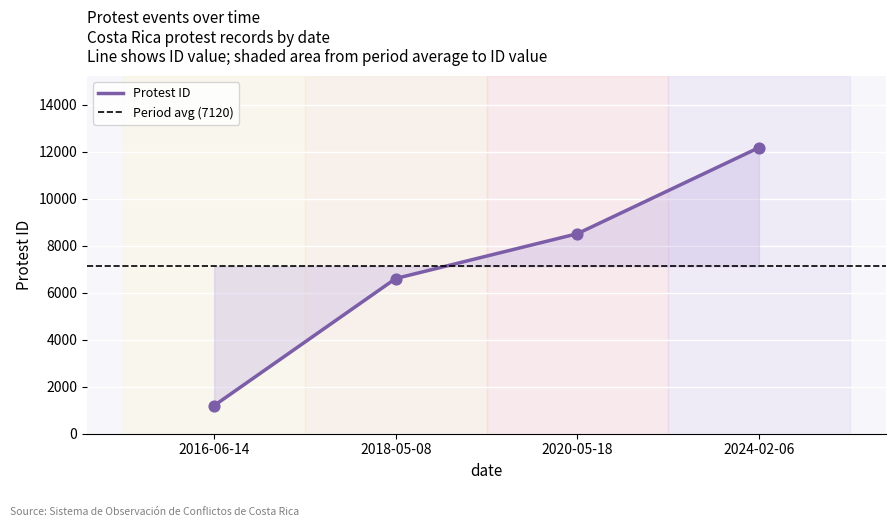

What is the change in value from 2018-05-08 to 2020-05-18?

+1906